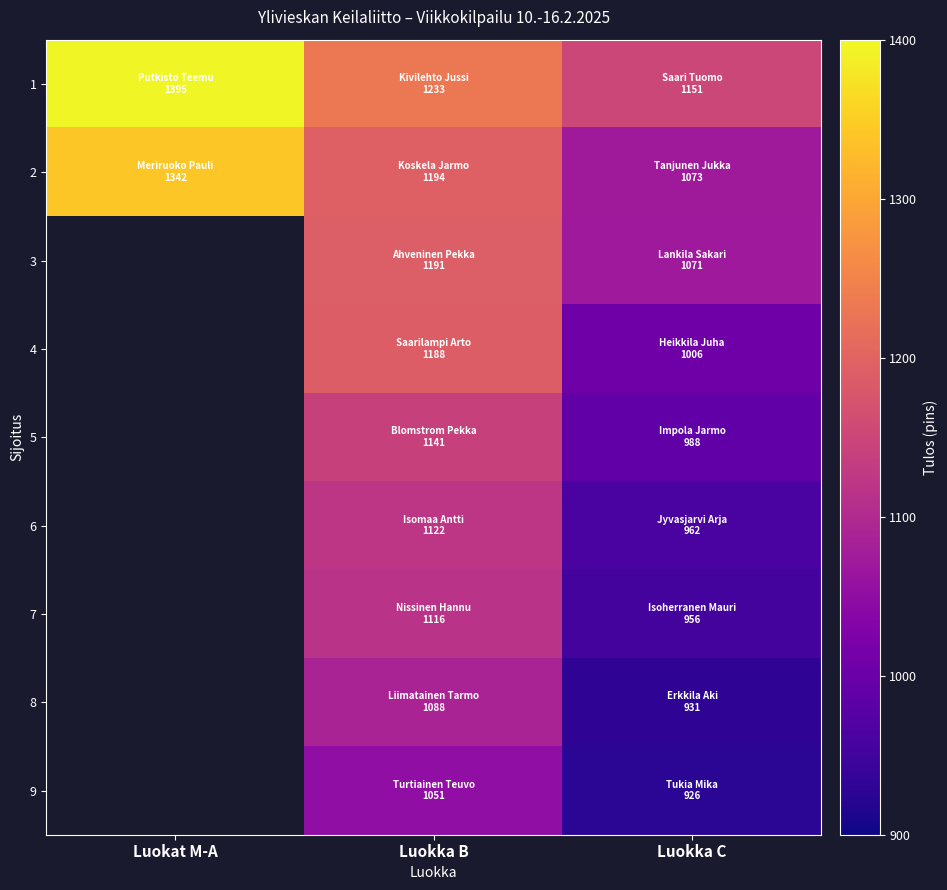

List the series in order of their overall mean, lowest first.

2, 3, 4, 5, 6, 7, 8, 9, 1